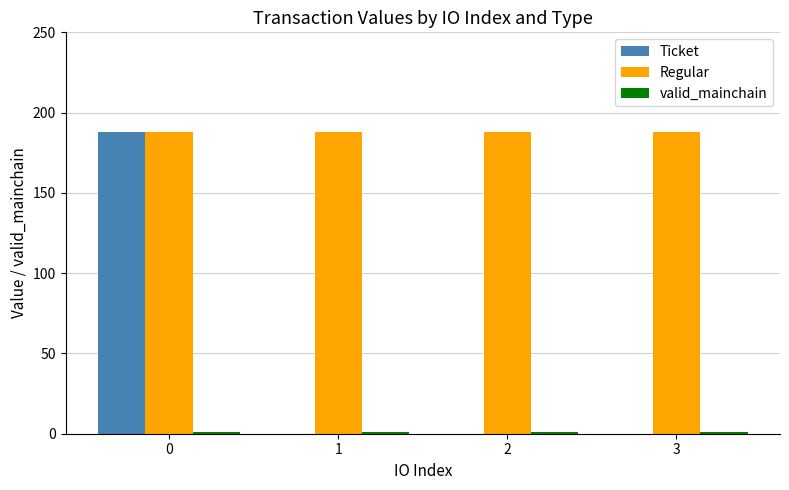

What is the maximum value for Ticket?

188.0